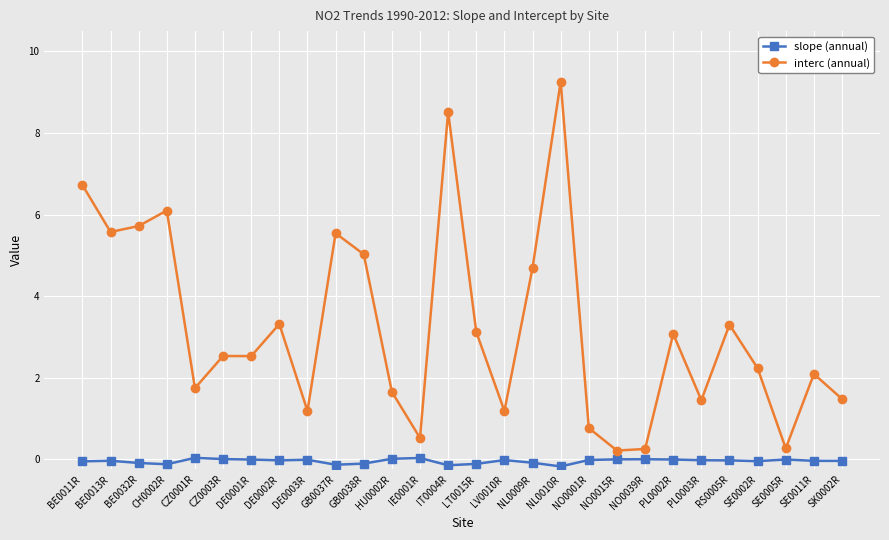

What is the label of the 10th point from the left?

GB0037R